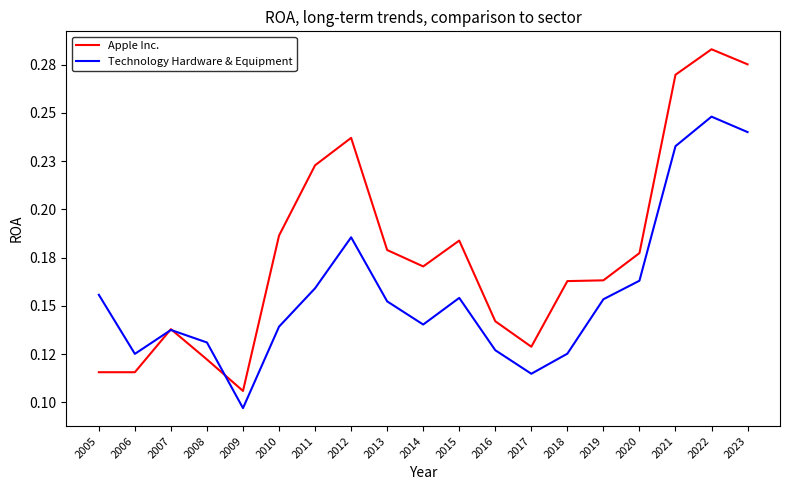

Read the Apple Inc. value at 2012.

0.2